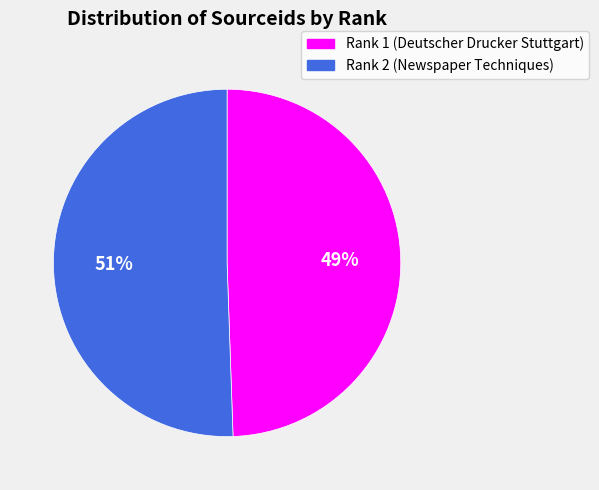

Which slice represents more than half of the pie?

Rank 2 (Newspaper Techniques)